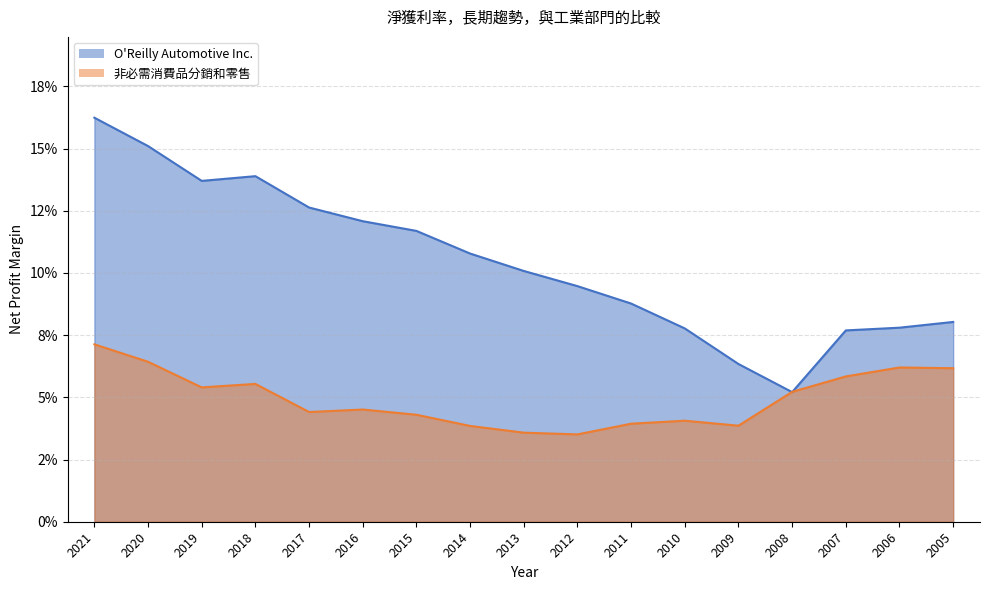

What is the average value of the O'Reilly Automotive Inc. series?

0.1